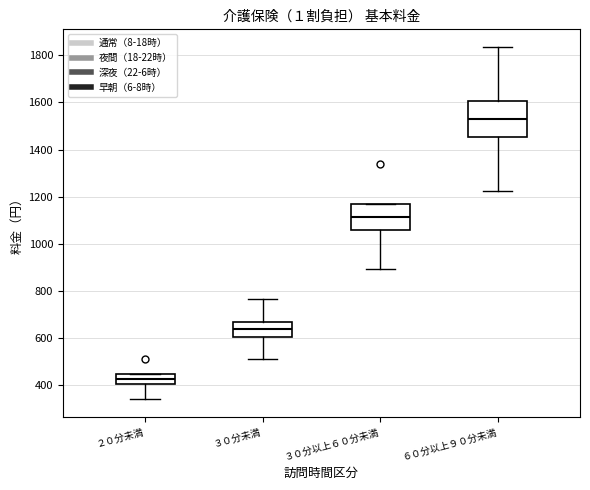

Reading left to right, read every box against the y-axis: the position of its median line, the range the box covers, and the ends of its whiskers. The values are not printed on the chart, so give them approximately, as read against the axis.

２０分未満: median 420, box 400 to 440, whiskers 340 to 440
３０分未満: median 640, box 600 to 680, whiskers 520 to 760
３０分以上６０分未満: median 1120, box 1060 to 1180, whiskers 900 to 1180
６０分以上９０分未満: median 1520, box 1460 to 1600, whiskers 1220 to 1840